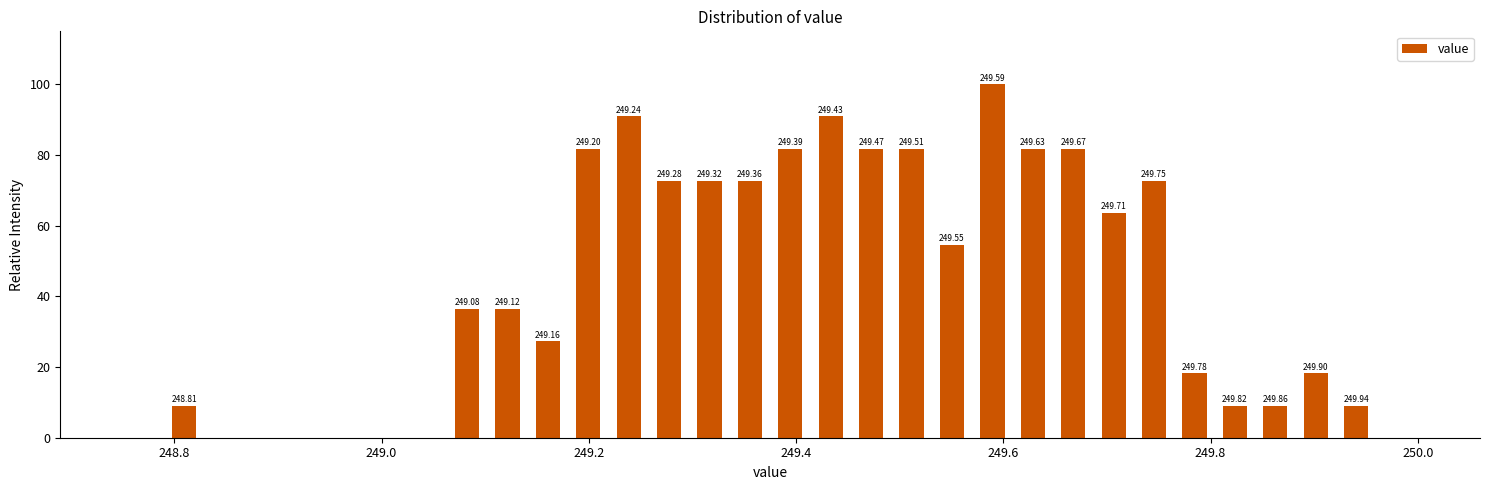

Read against the x-axis, roughly where is the centre of the tallest bar?

249.58